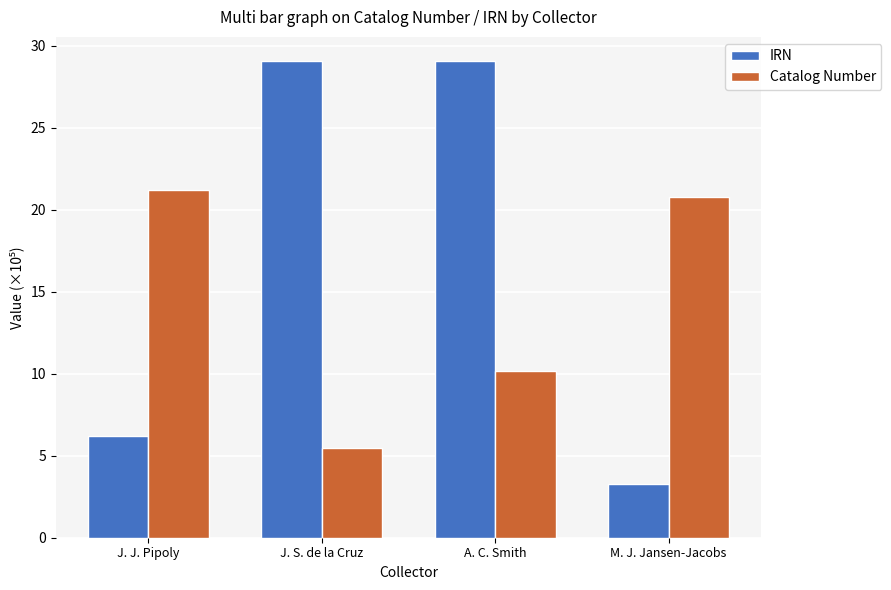

What is the total value across all series at M. J. Jansen-Jacobs?

24.0